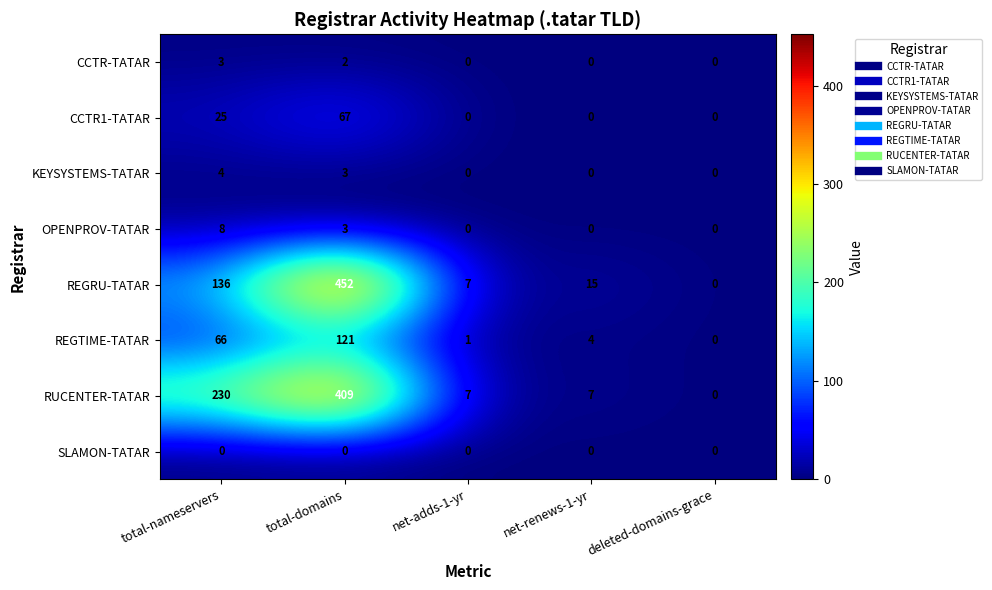

What is the sum of the OPENPROV-TATAR values at total-nameservers and net-renews-1-yr?

8